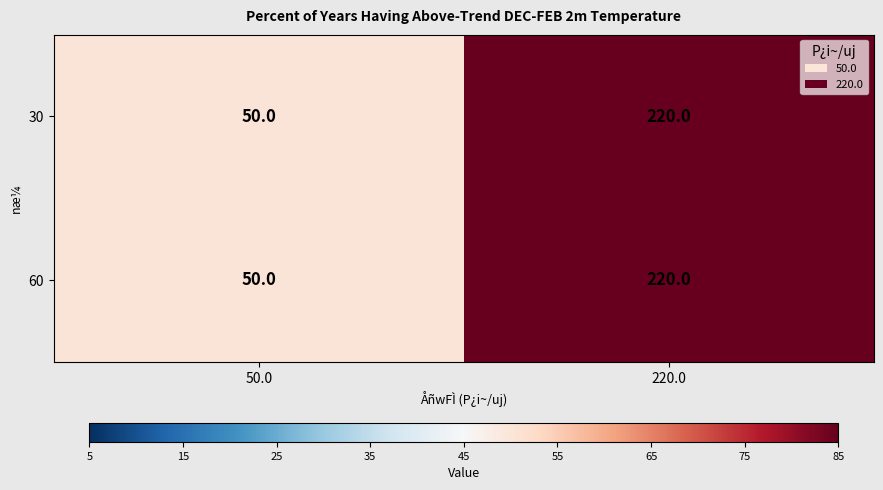

True or false: 60 has a value of 220 at 220.0.

True